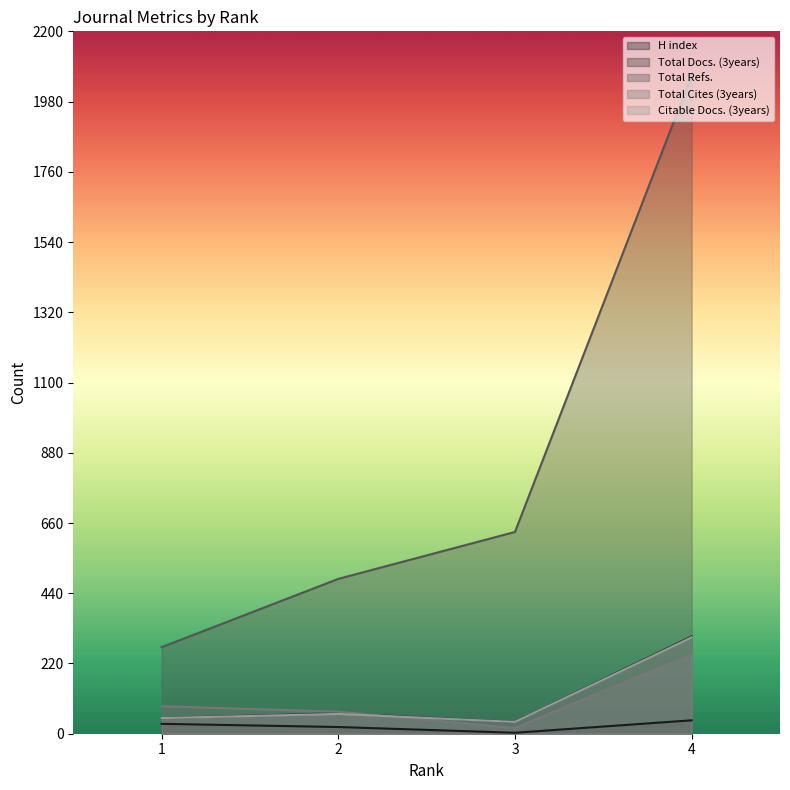

Which has a higher value, 1 or 4?

4